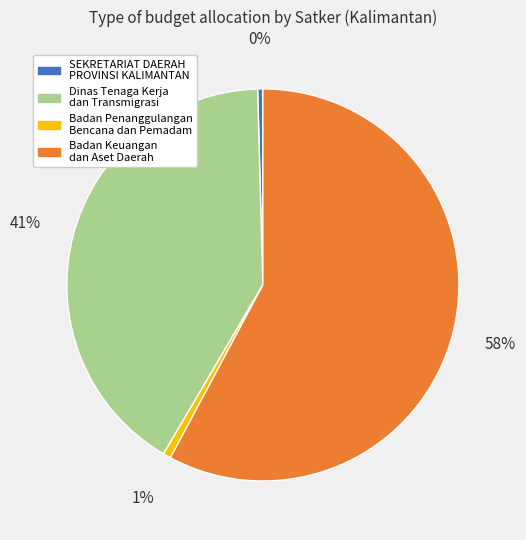

How many segments does this pie chart have?

4